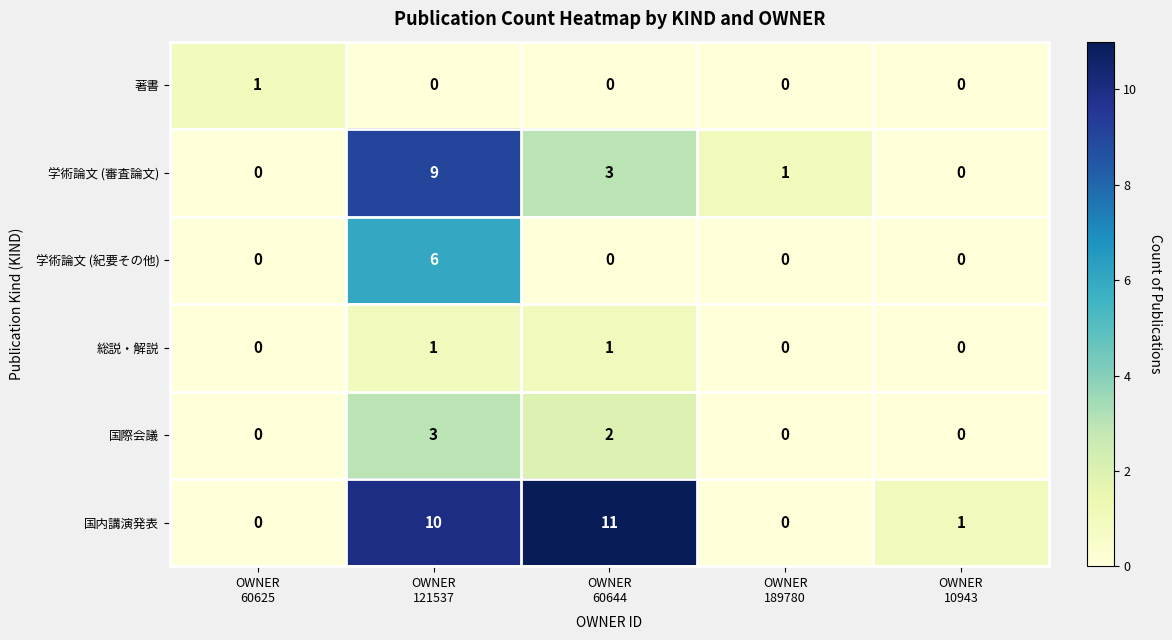

Reading right to left, extract all data points from this chart.

著書: 0	0	0	0	1
学術論文 (審査論文): 0	1	3	9	0
学術論文 (紀要その他): 0	0	0	6	0
総説・解説: 0	0	1	1	0
国際会議: 0	0	2	3	0
国内講演発表: 1	0	11	10	0